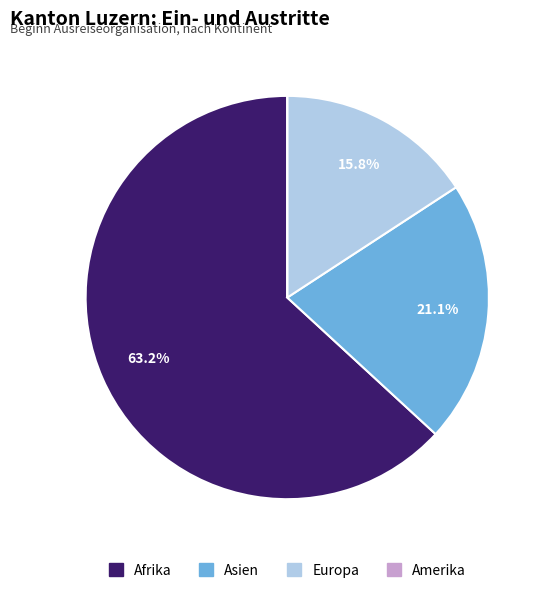

Which has a higher value, Europa or Afrika?

Afrika